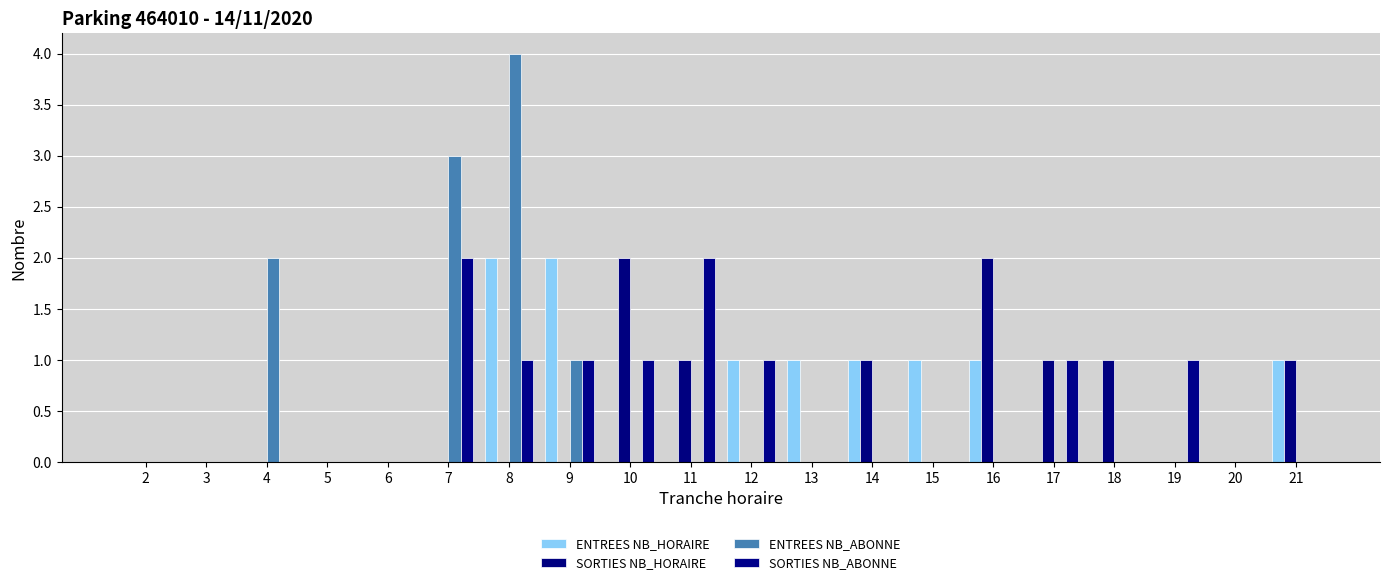

List the series in order of their peak value, lowest first.

ENTREES NB_HORAIRE, SORTIES NB_HORAIRE, SORTIES NB_ABONNE, ENTREES NB_ABONNE